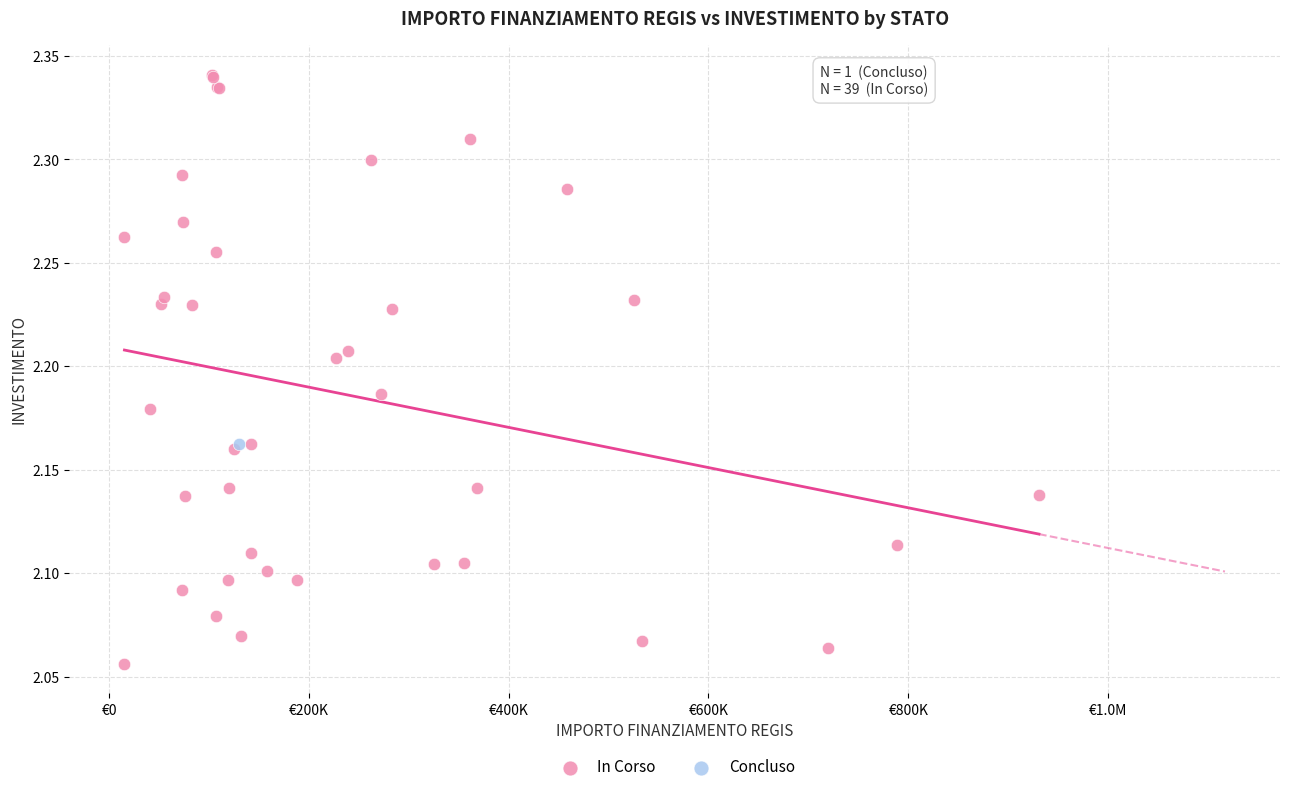

What are all the series names shown in the legend?

In Corso, Concluso